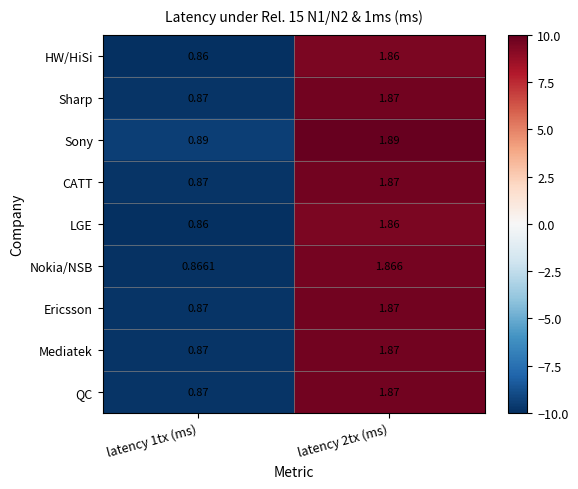

Which series has the largest total across all categories?

Sony